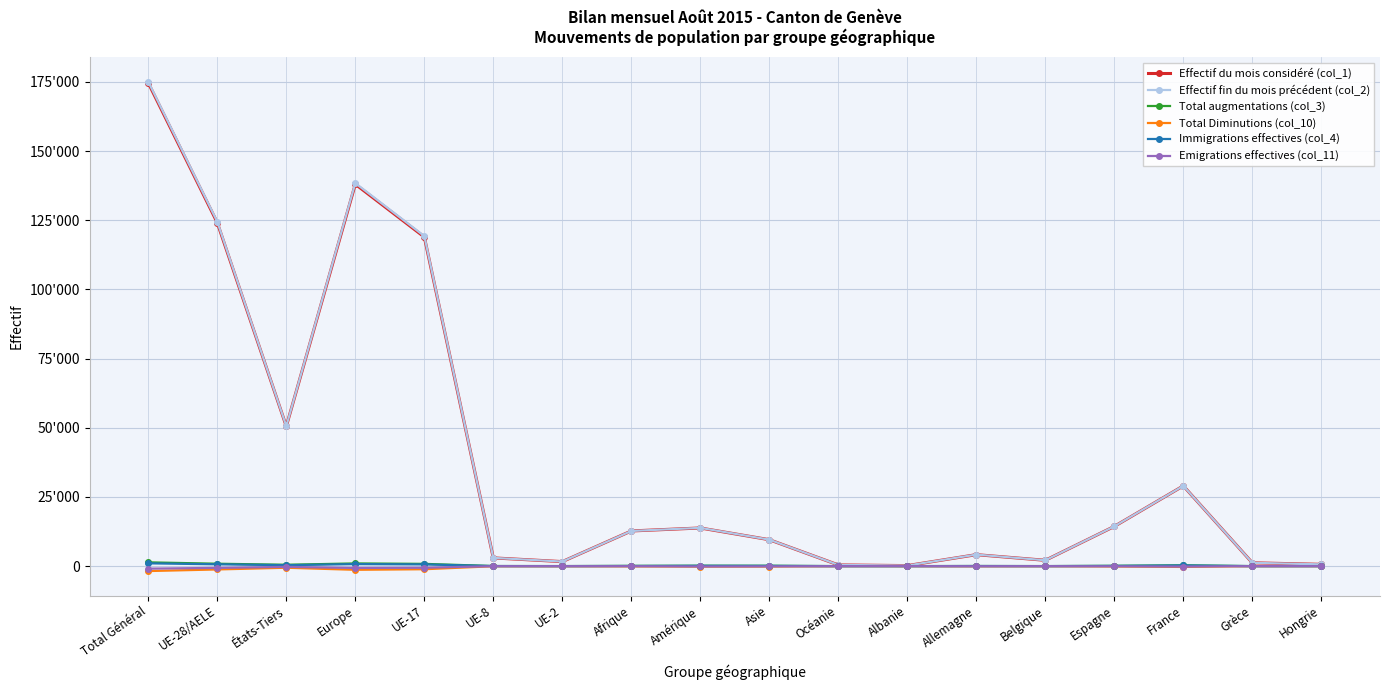

Between UE-28/AELE and France, which series saw the biggest shift?

Effectif fin du mois précédent (col_2)